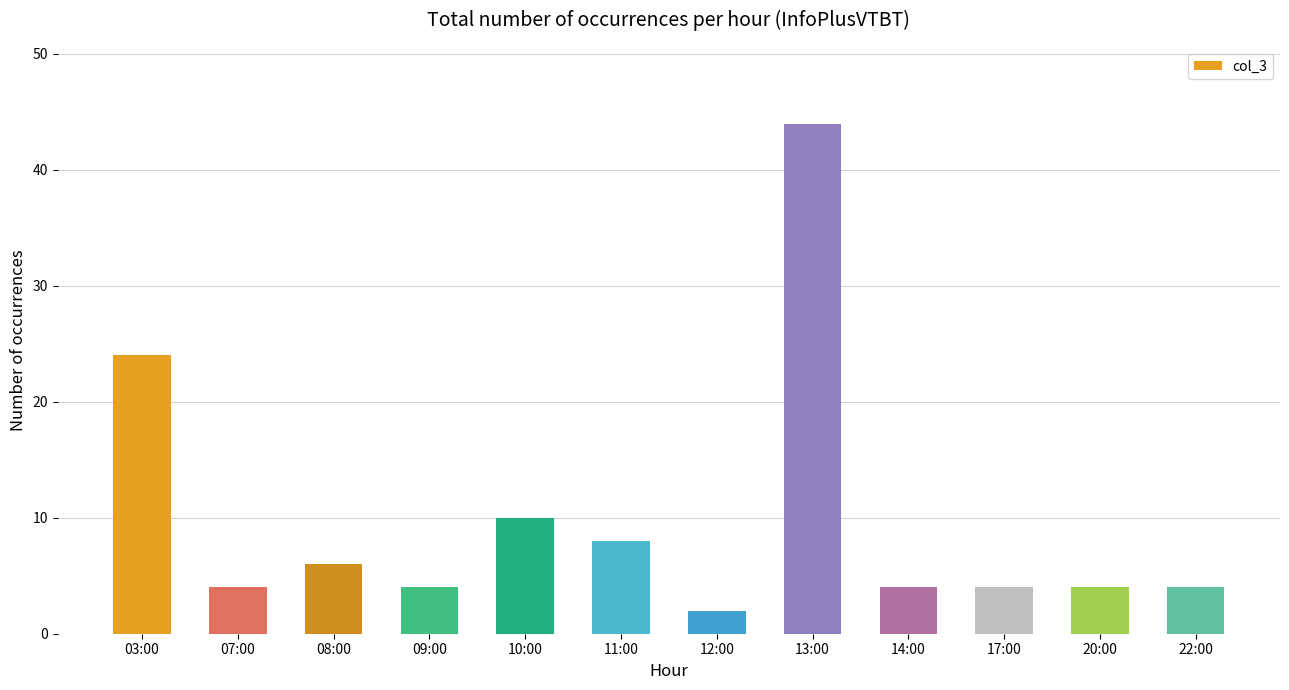

At which label is the value closest to 23?

03:00